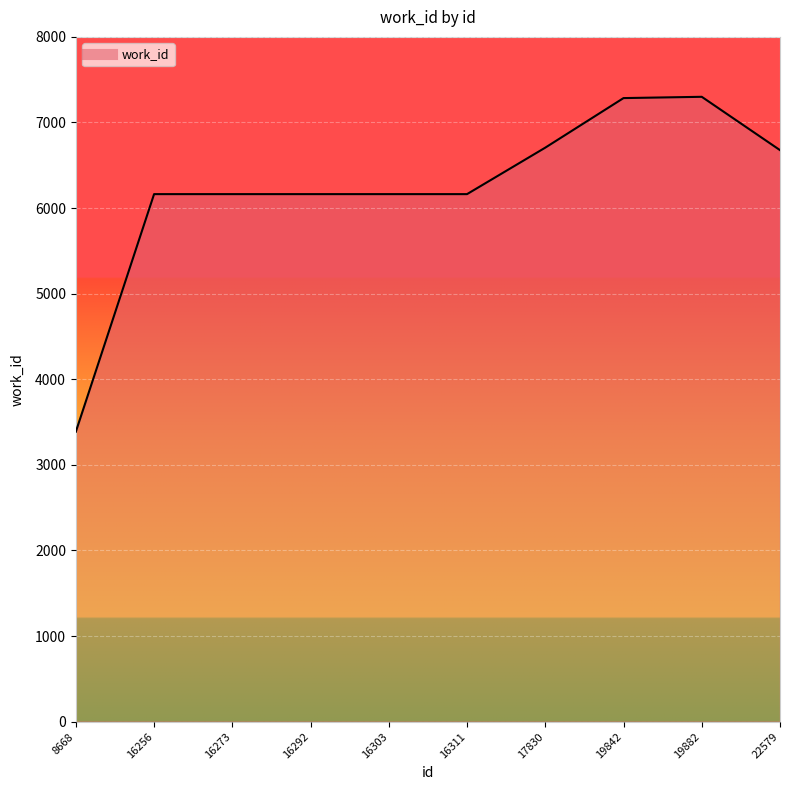

What is the change in value from 8668 to 19882?

+3913